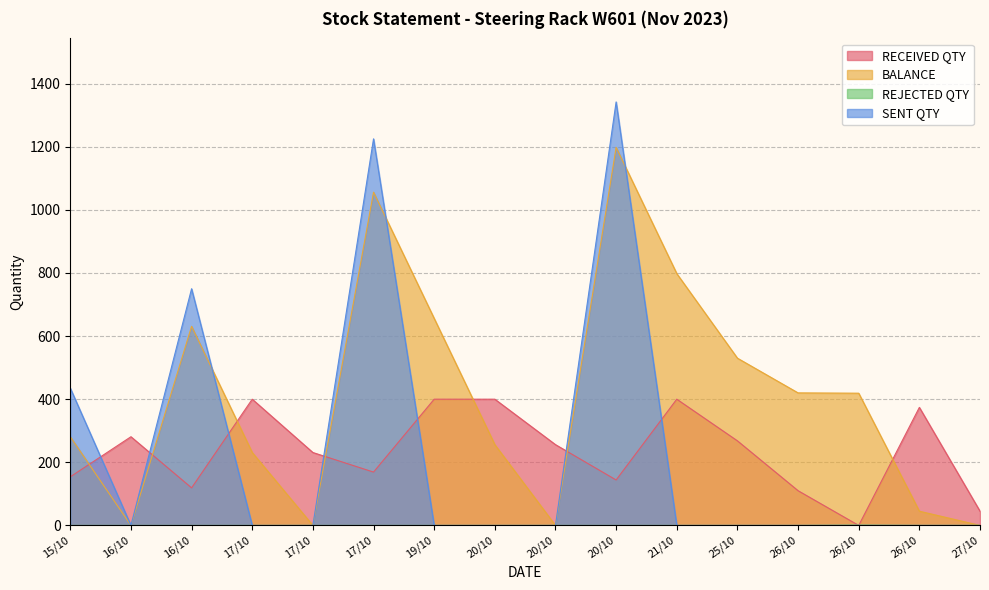

Which series ends up on top after the final intersection of RECEIVED QTY and BALANCE?

RECEIVED QTY